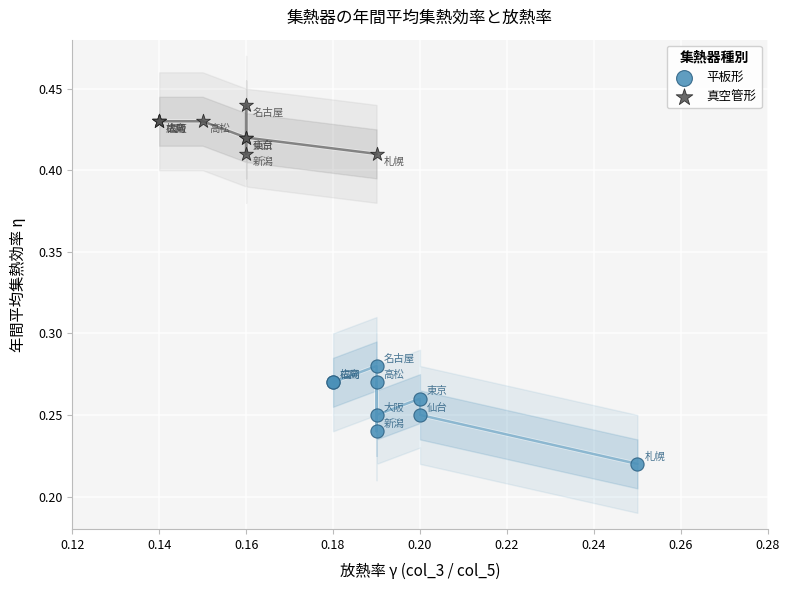

Which series contains the highest Y value?

真空管形